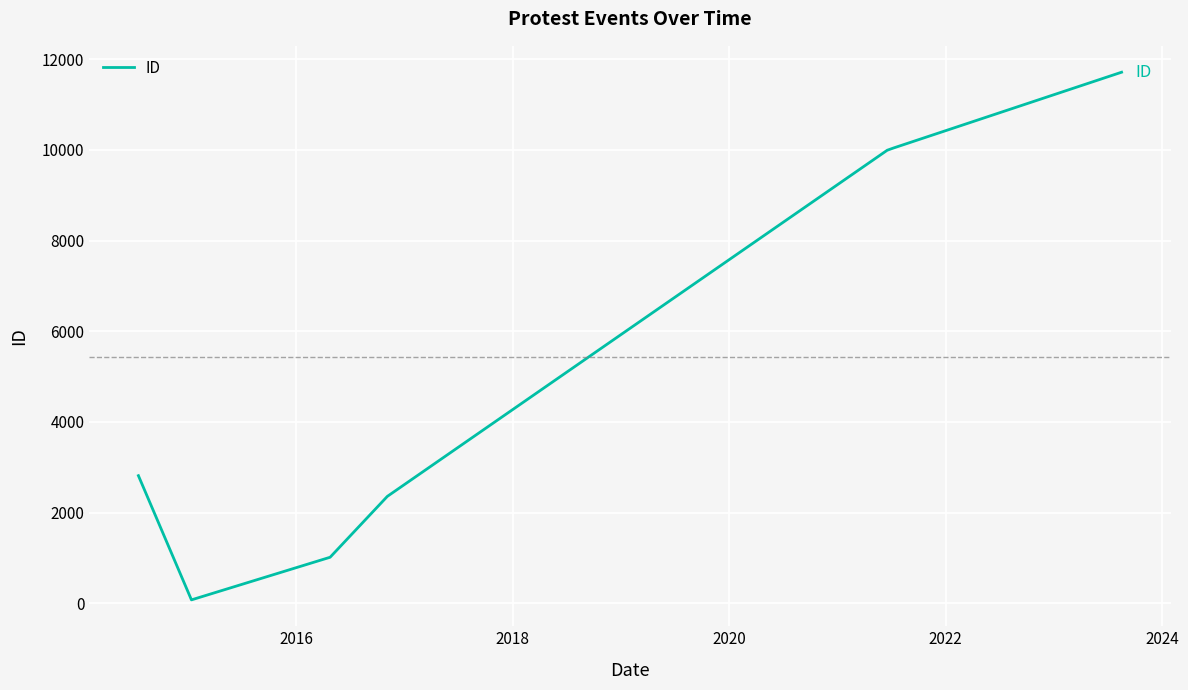

What is the difference between the maximum and minimum values?

11637